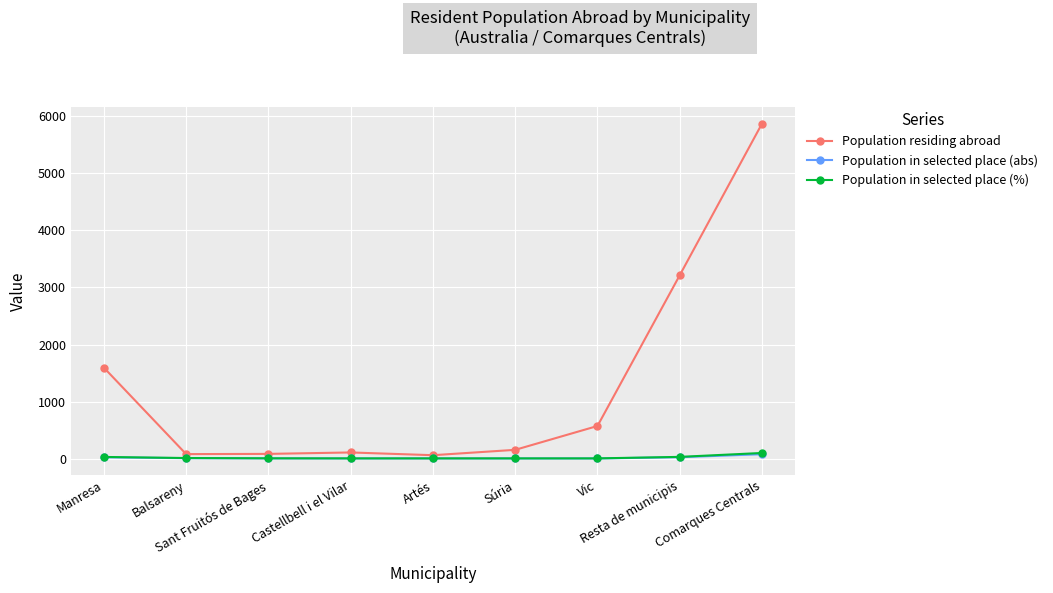

How many distinct data groups are displayed?

3